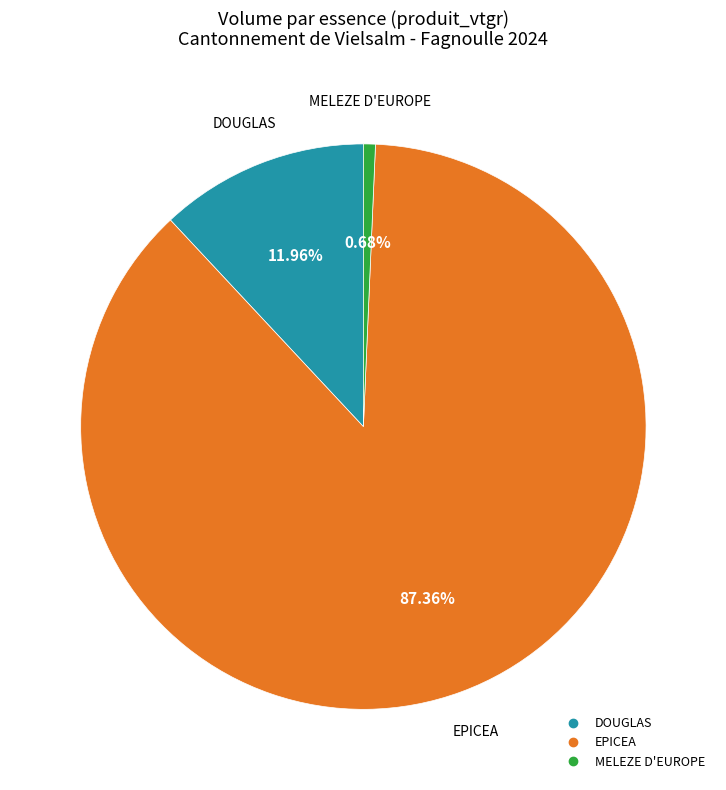

How many segments does this pie chart have?

3